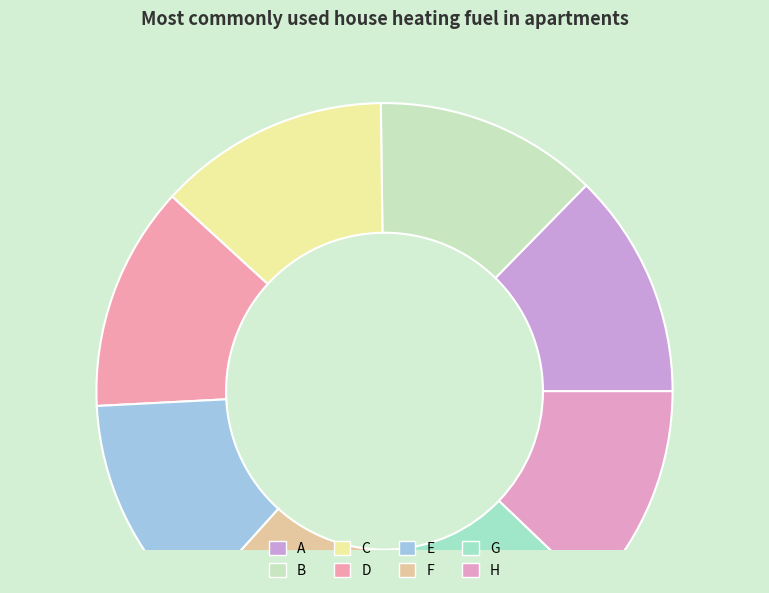

The E slice represents 13% of the pie. True or false?

True